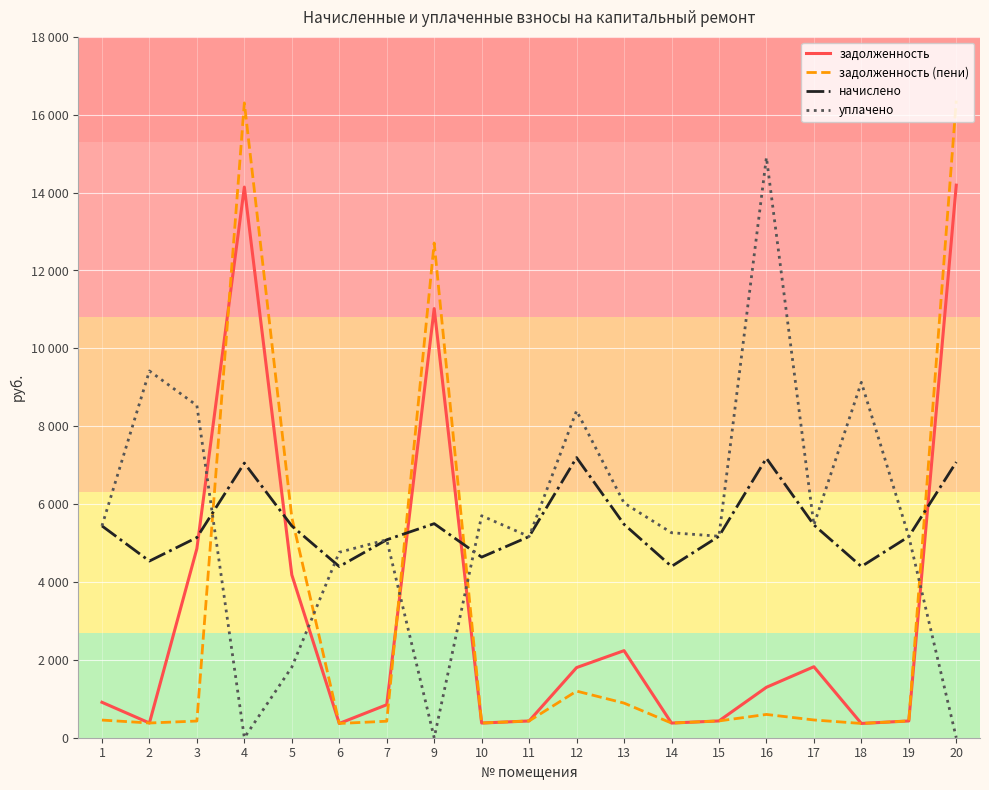

What is the total value across all series at 9?

29226.5